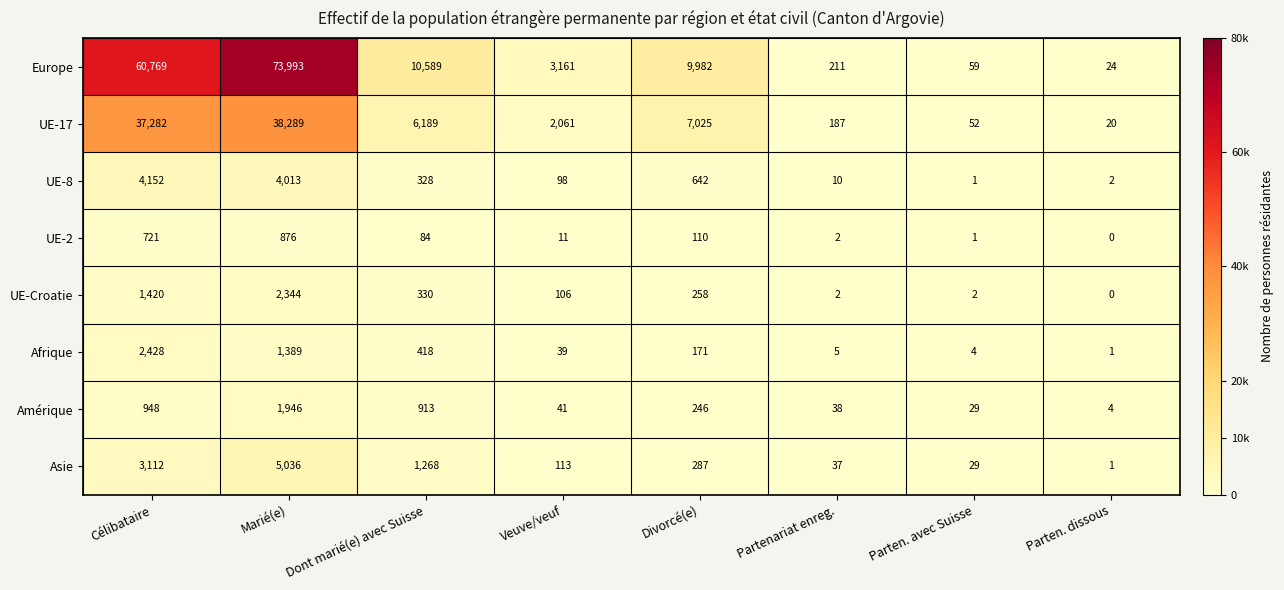

The UE-17 series shows 20 at Parten. dissous. True or false?

True